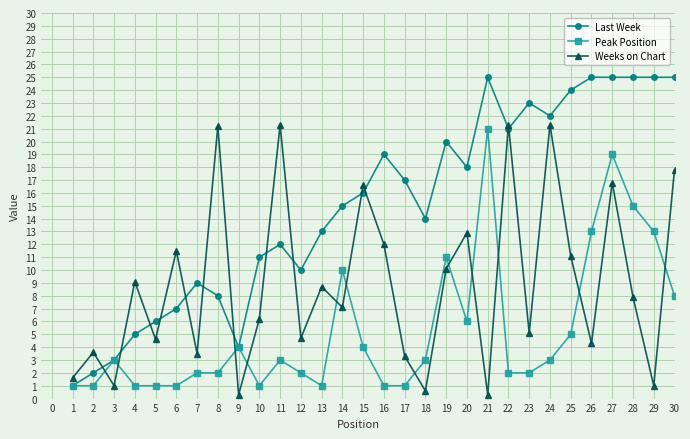

What is the value of the Peak Position point at the 4th from the left?

1.0